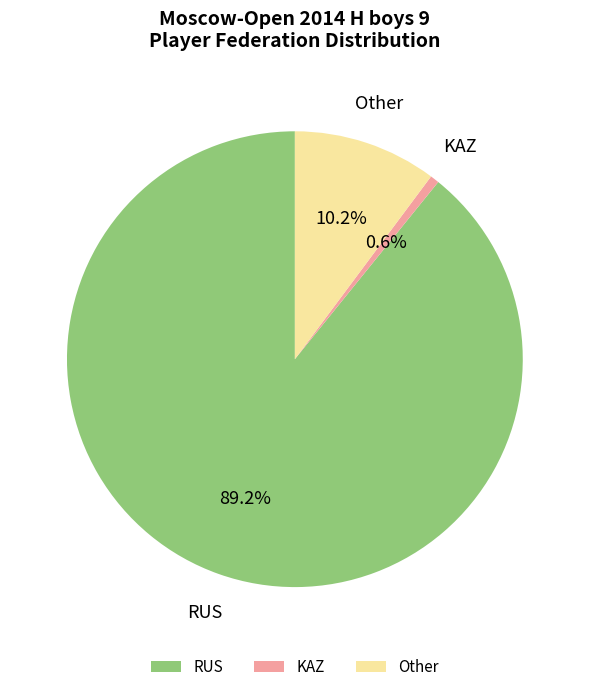

Between KAZ and Other, which is larger?

Other